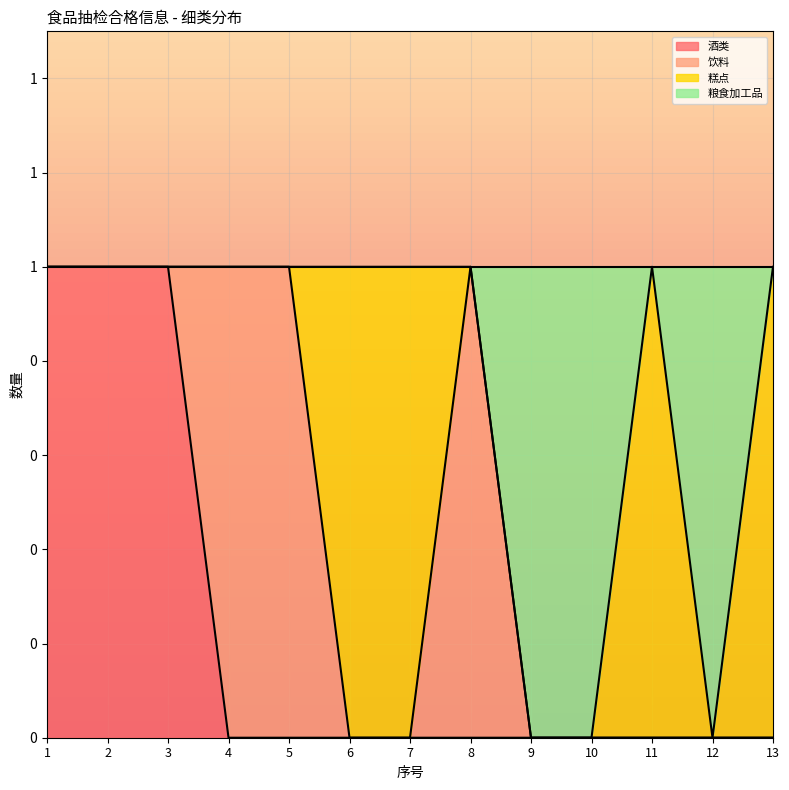

What is the sum of the 酒类 values at 4 and 2?

1